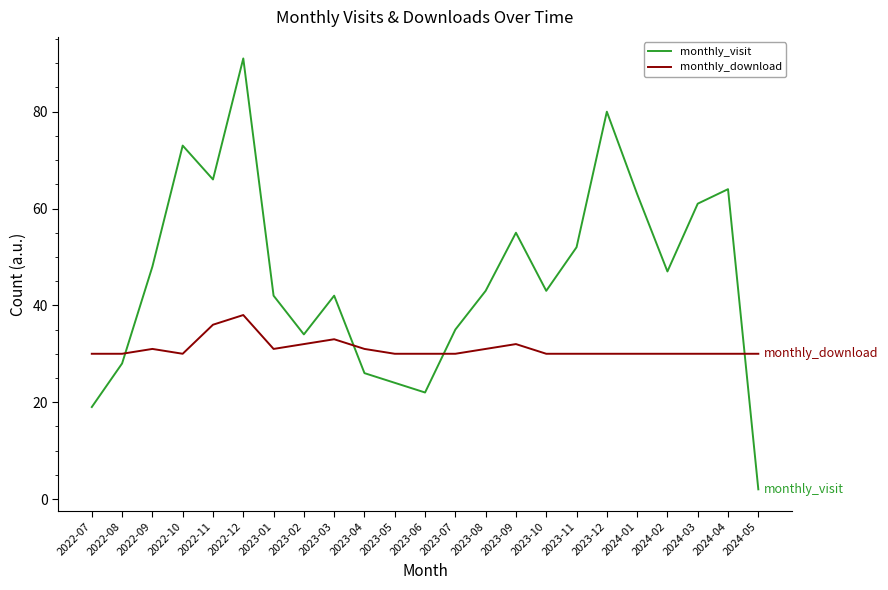

What is the total value across all series at 2023-02?

66